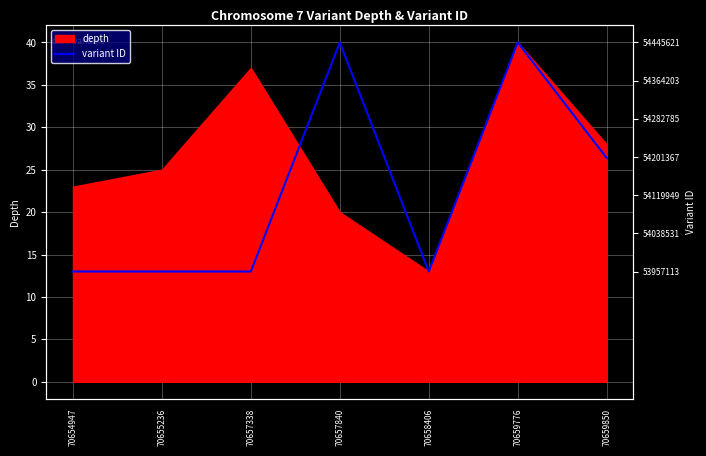

Approximately how many times larger is the value at 70658406 compared to 70654947?

1.0